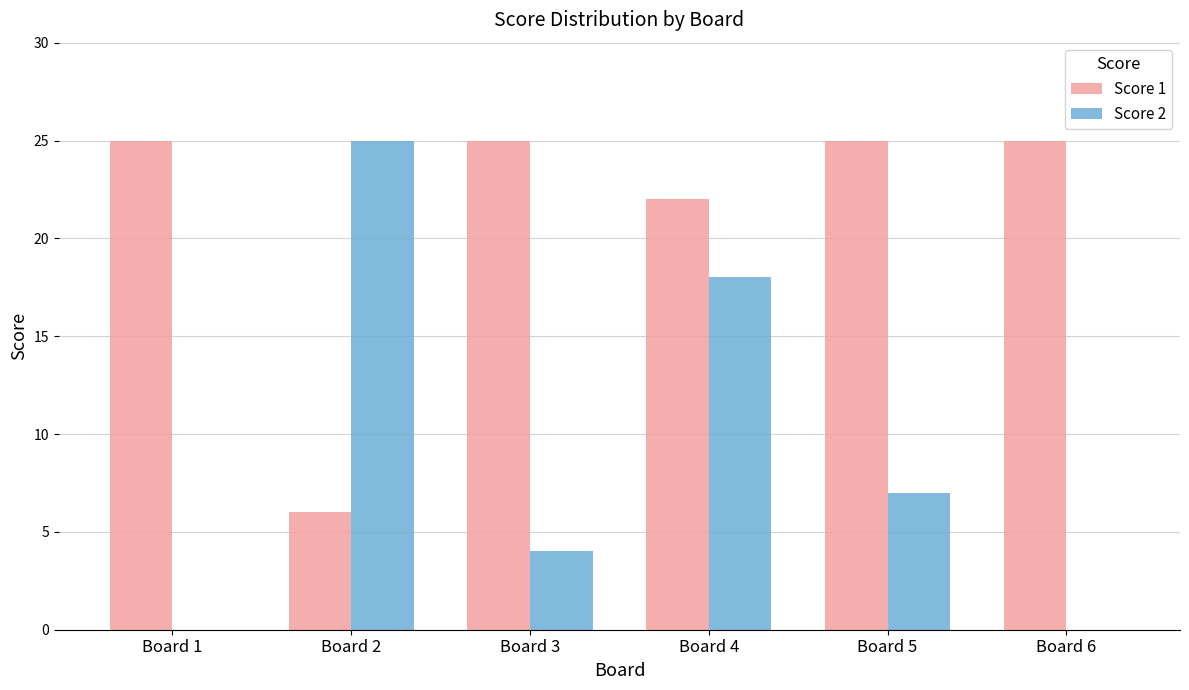

At which label is Score 2 closest to 12?

Board 5